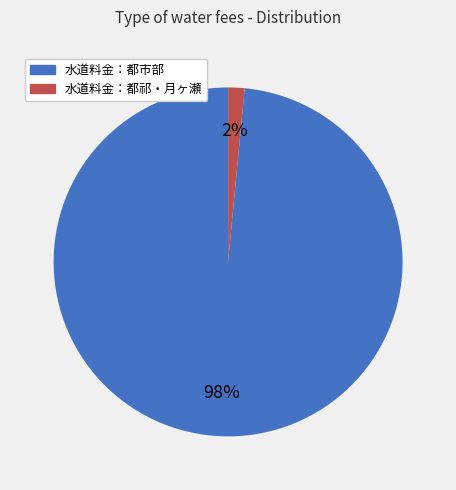

Is there any slice that represents more than half of the pie?

Yes